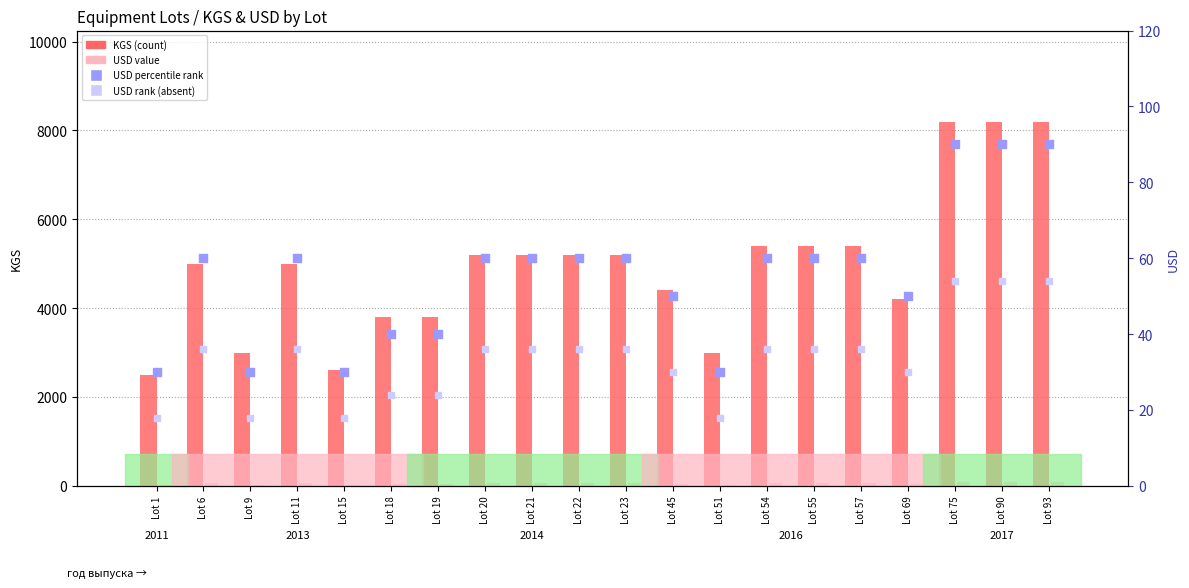

Which series has the largest total across all categories?

KGS